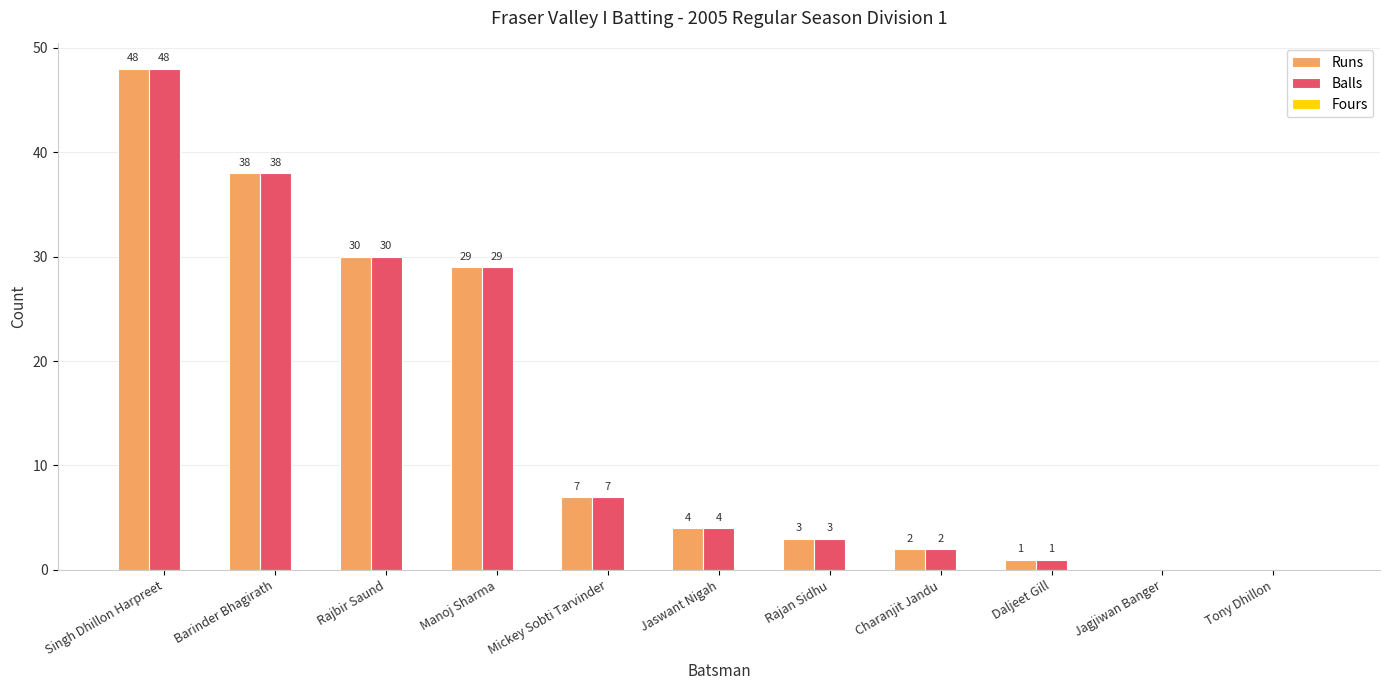

At which label is Balls closest to 24?

Manoj Sharma